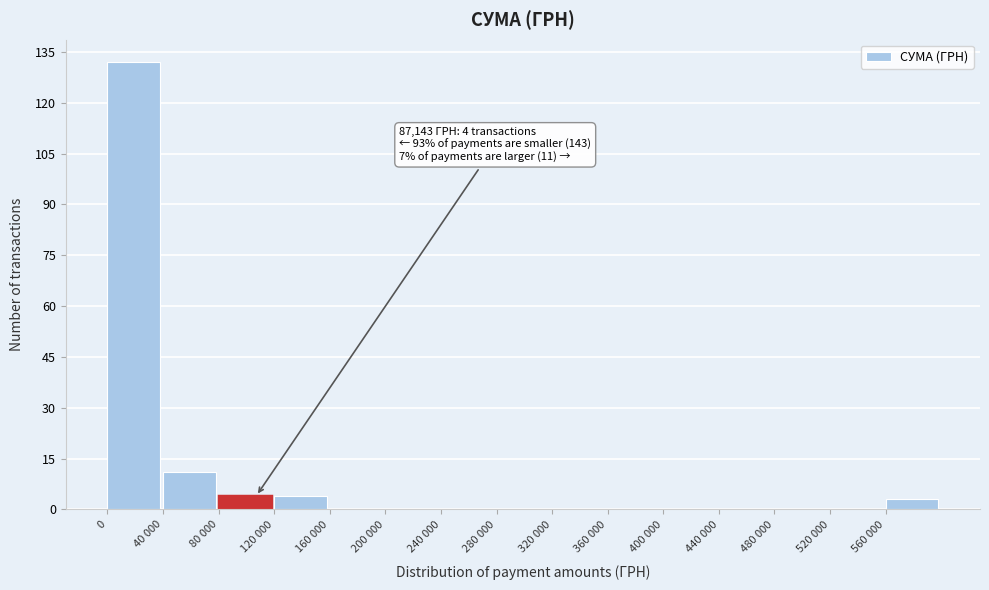

Reading right to left, list all the values displayed in this chart.

560 000=3	520 000=0	480 000=0	440 000=0	400 000=0	360 000=0	320 000=0	280 000=0	240 000=0	200 000=0	160 000=0	120 000=4	80 000=4	40 000=11	0=132